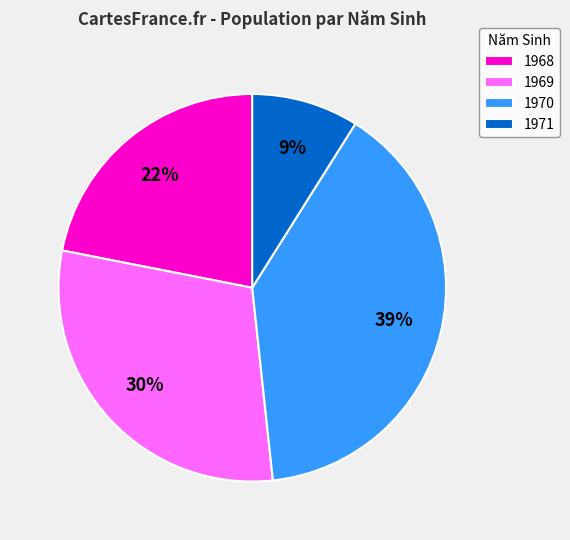

Does 1970 account for over 50% of the chart?

No